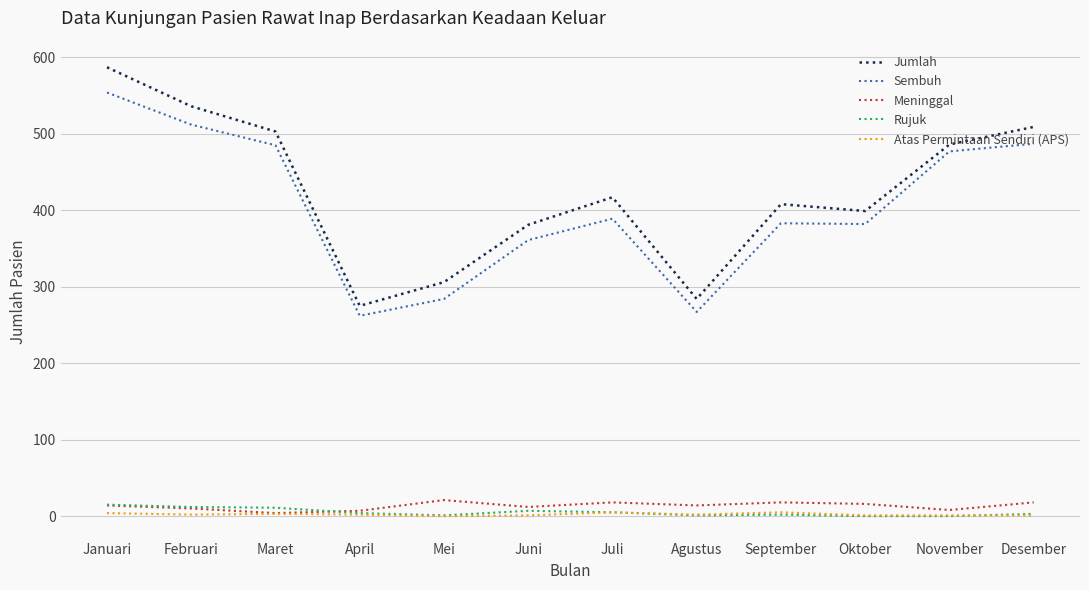

True or false: Jumlah and Meninggal intersect in this chart.

False